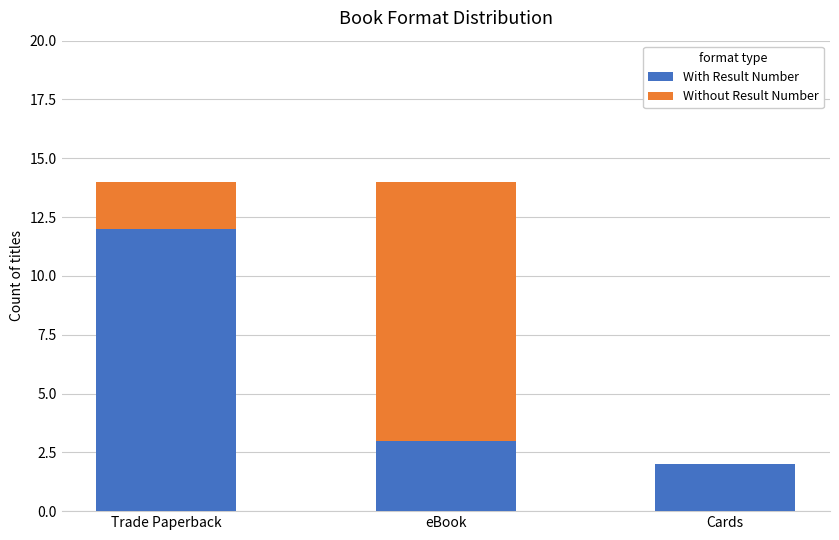

Is it true that With Result Number equals 1 at Cards?

False